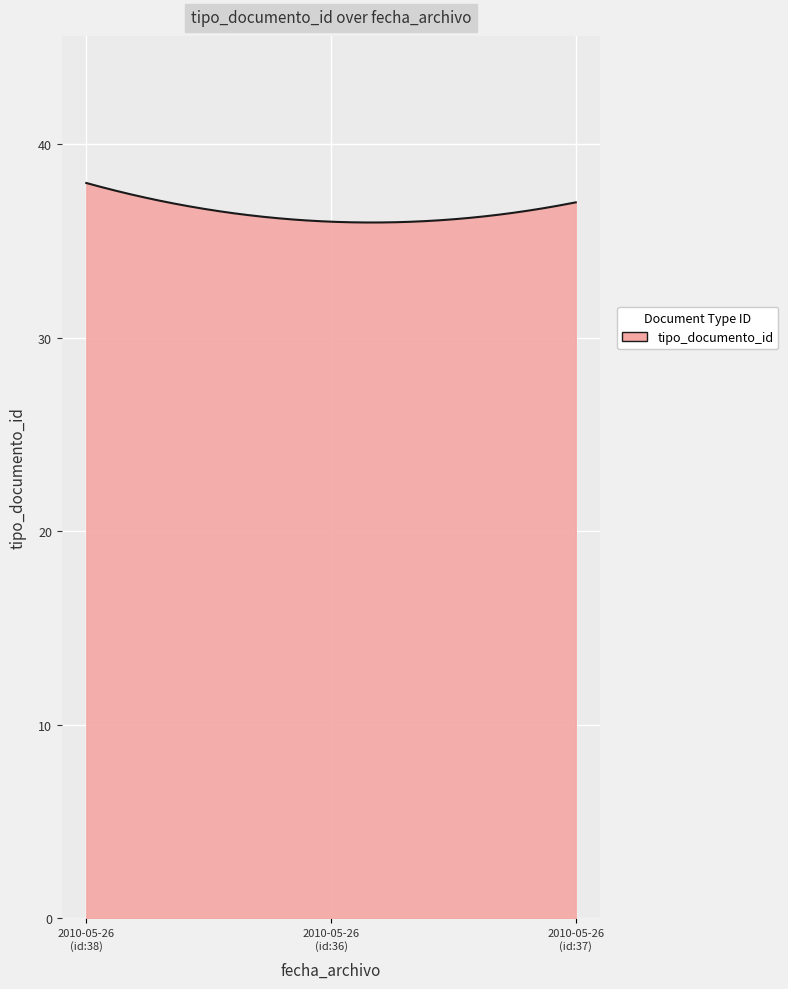

What is the maximum value shown in the chart?

38.0